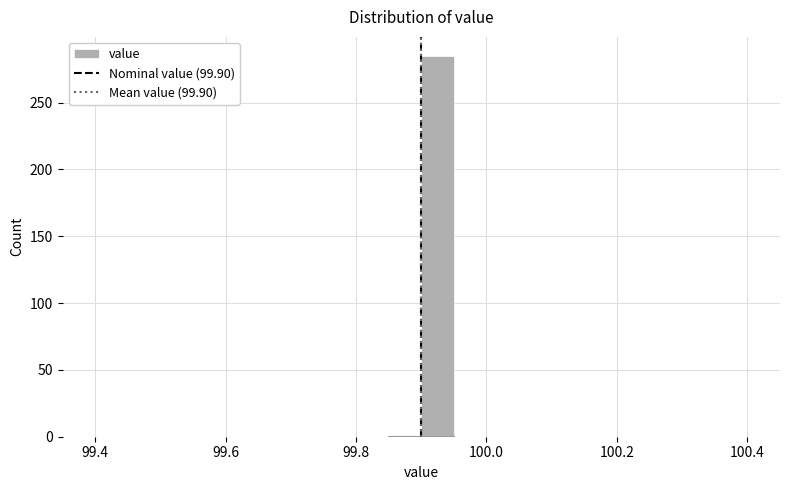

Around what value on the x-axis is the tallest bar? Give the approximate position of its centre, as read against the axis.

99.92